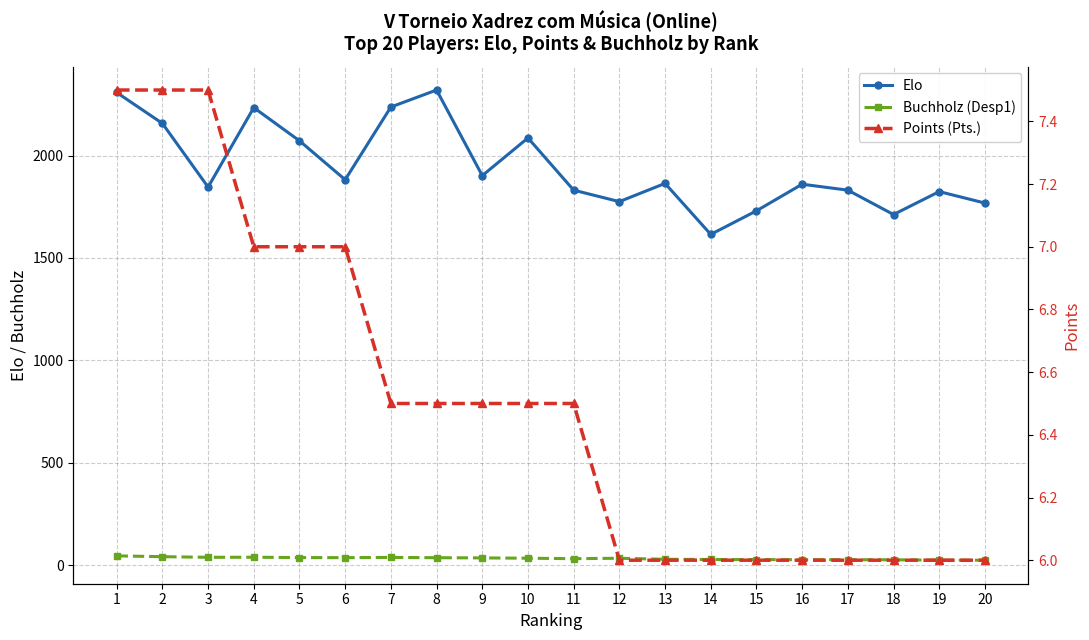

How many distinct data groups are displayed?

3